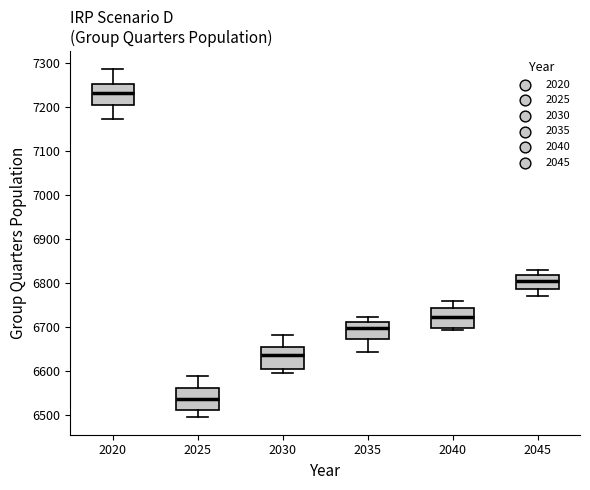

Where is the lower edge of the box at x = 2020 on the y-axis? The values are not printed on the chart, so give them approximately, as read against the axis.

7200